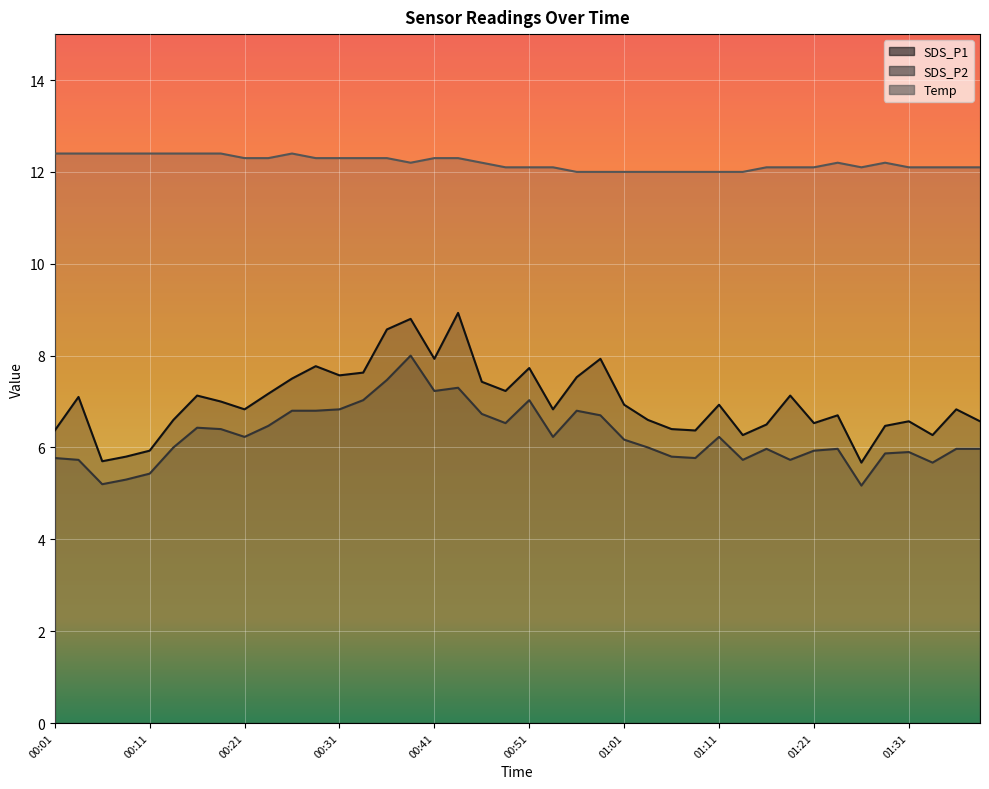

True or false: SDS_P1 and SDS_P2 cross at least once.

False